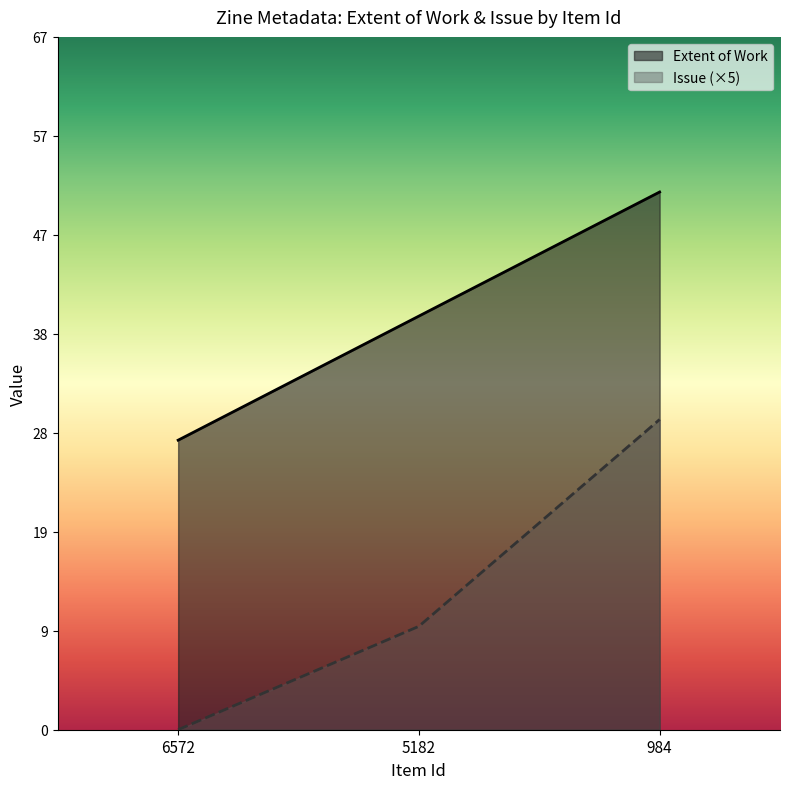

How many lines are shown in the chart?

2